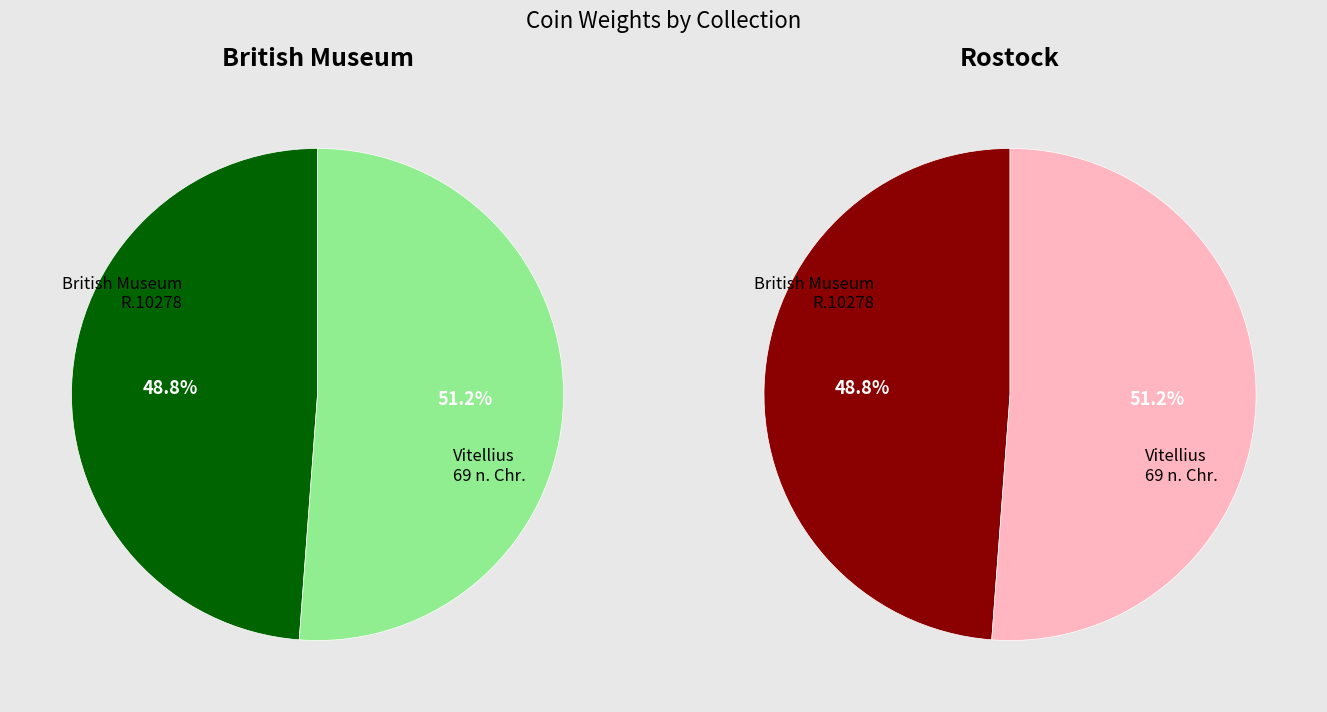

Which slice represents more than half of the pie?

Vitellius 69 n. Chr.